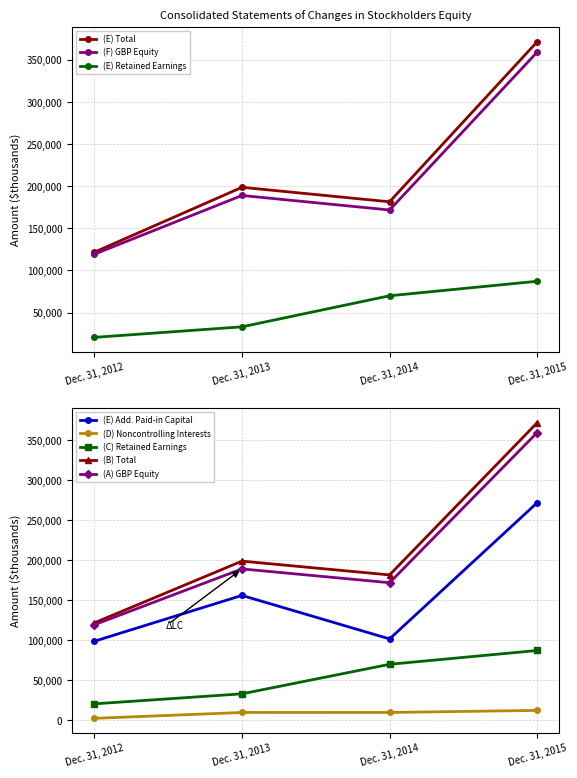

What is the total value across all series at Dec. 31, 2012?

362560